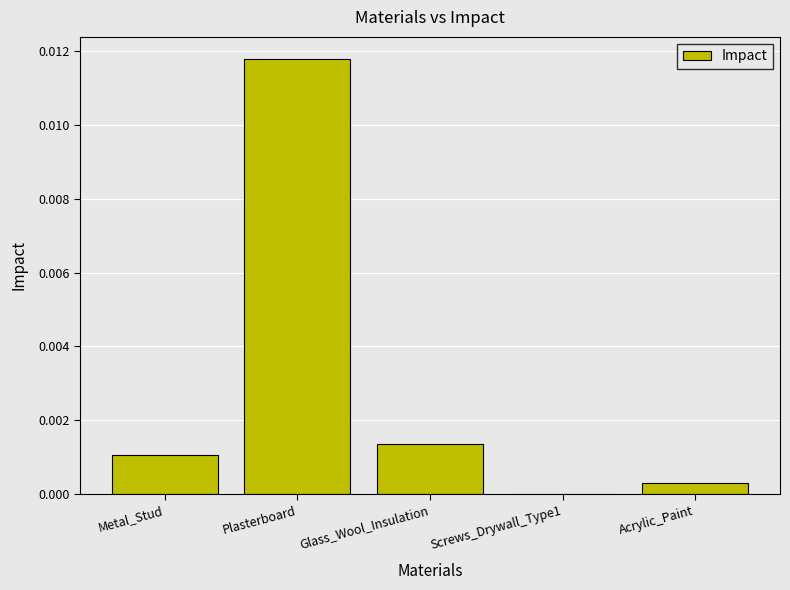

Which category has the highest value across all series?

Plasterboard